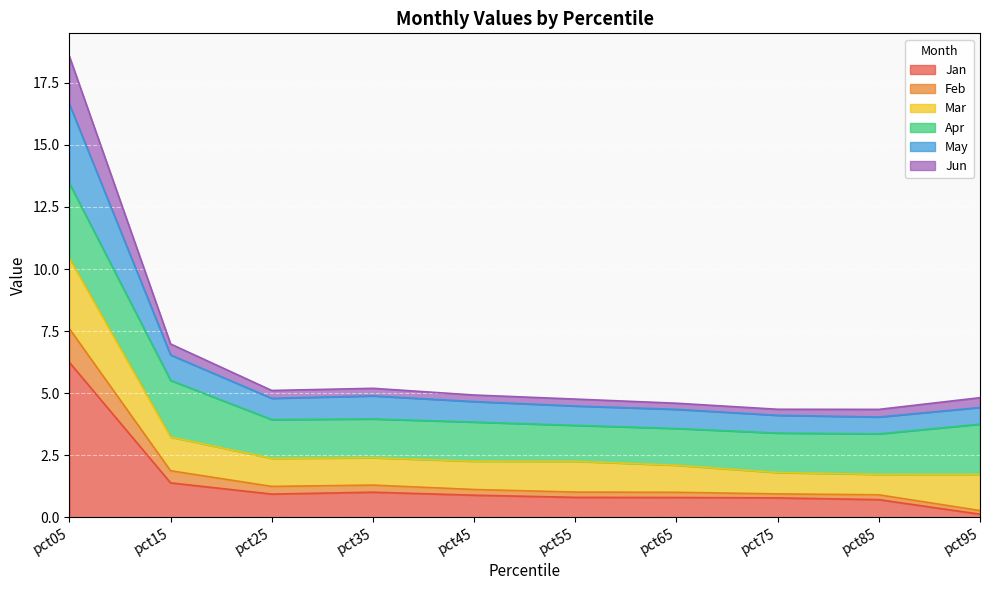

List the labels in order of May value, smallest first.

pct95, pct85, pct75, pct65, pct55, pct45, pct25, pct35, pct15, pct05